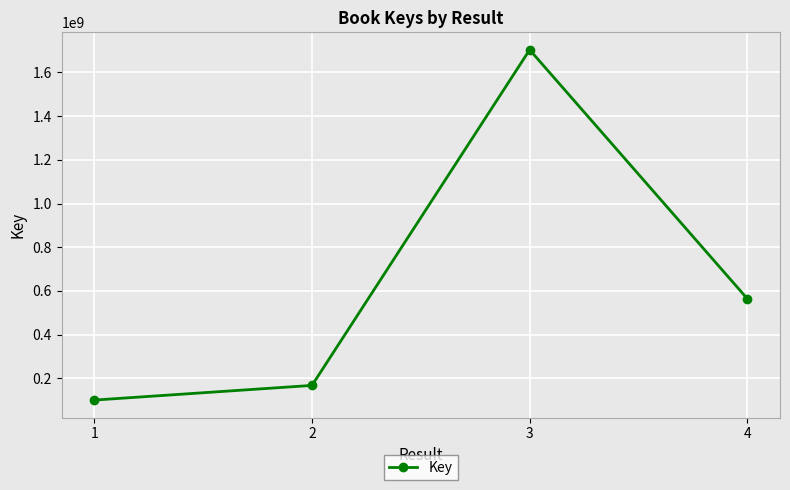

How many interior local peaks (higher than both neighbors) does the data have?

1